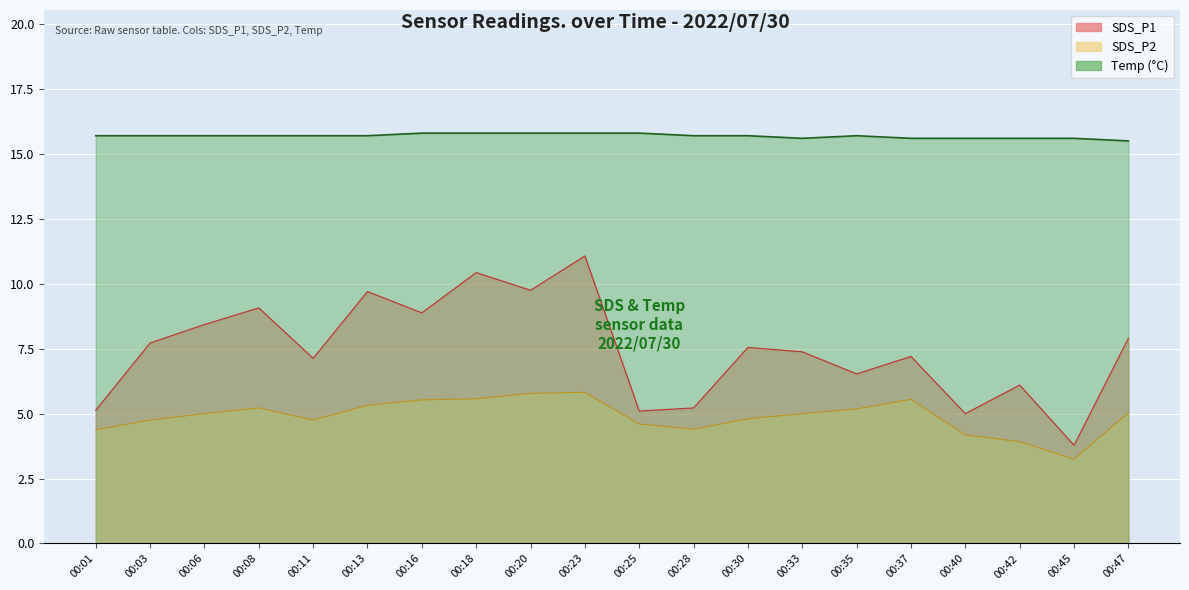

What is the minimum value for Temp?

15.5